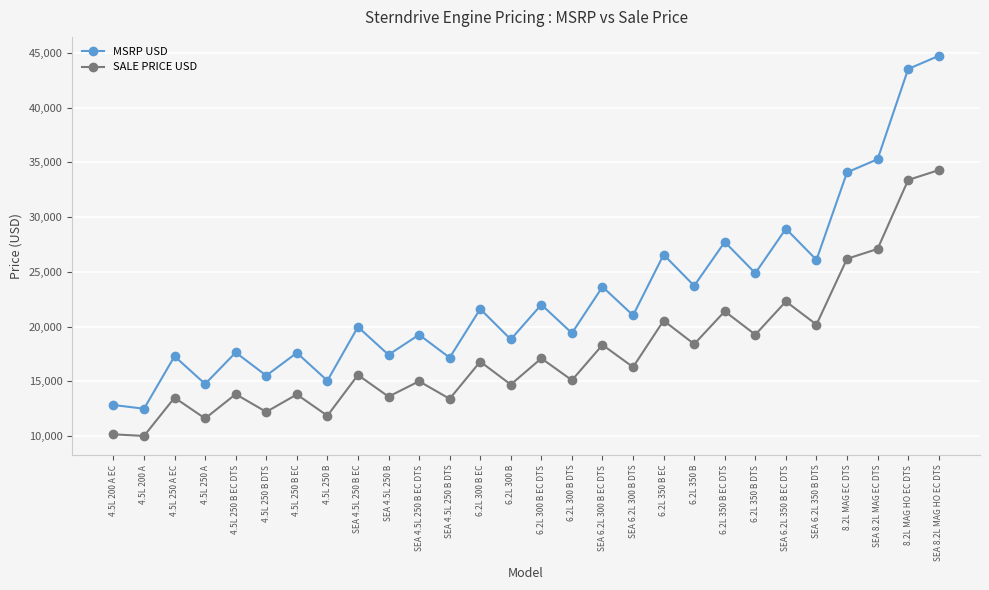

Where is SALE PRICE USD nearest to the value 22149?

SEA 6.2L 350 B EC DTS